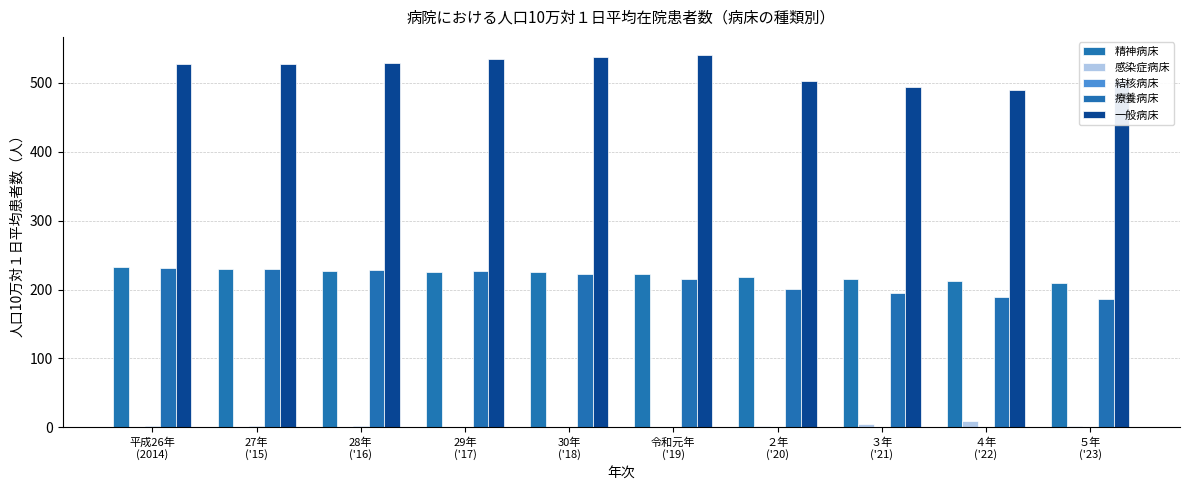

Rank the series at 28年
('16) from highest to lowest value.

一般病床, 療養病床, 精神病床, 結核病床, 感染症病床